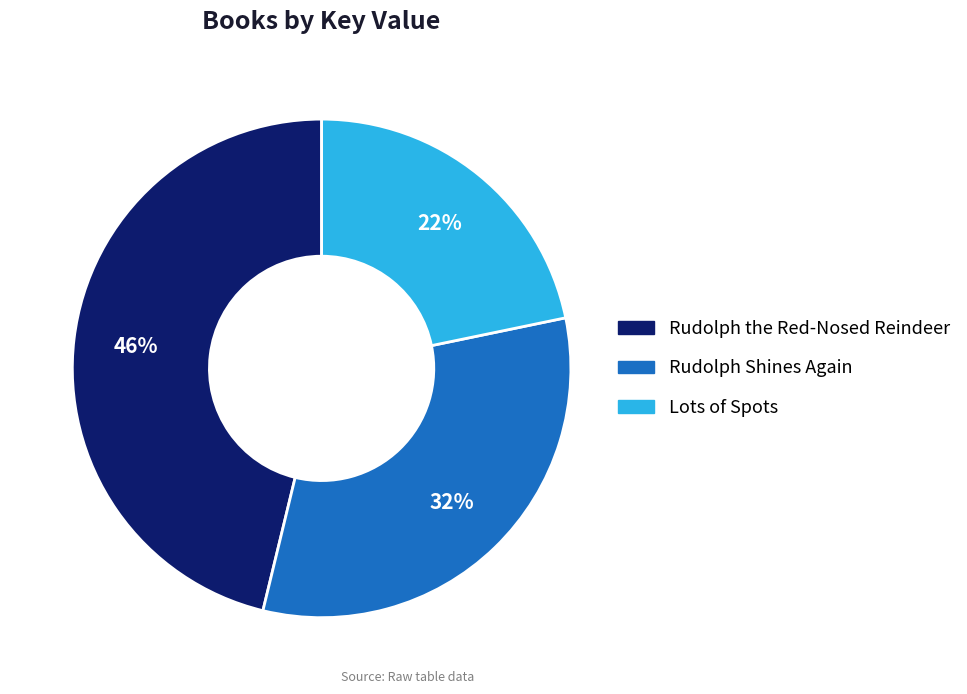

Is there a majority slice in this chart?

No